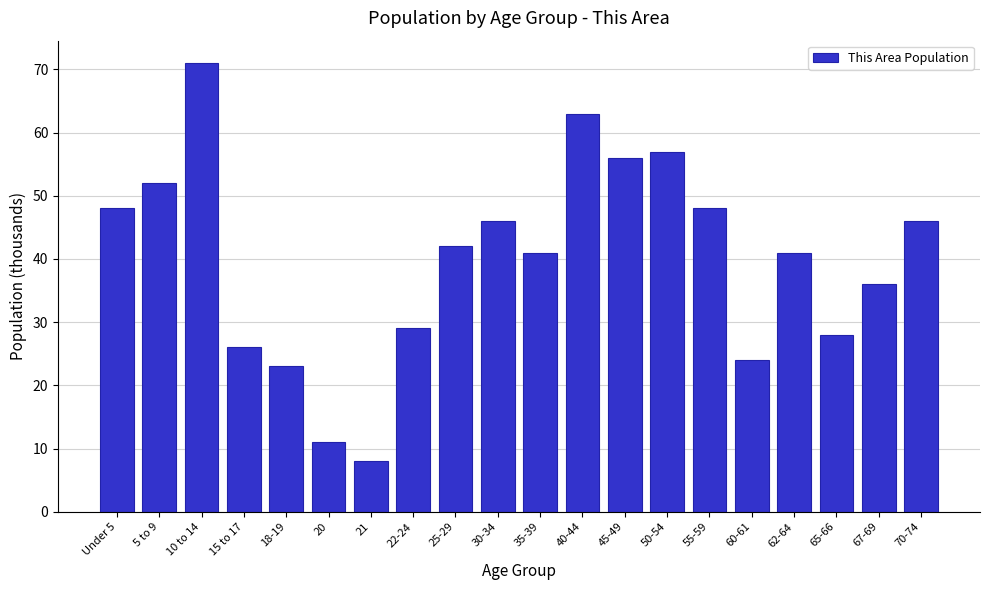

Reading left to right, what are all the values shown in this chart?

48	52	71	26	23	11	8	29	42	46	41	63	56	57	48	24	41	28	36	46